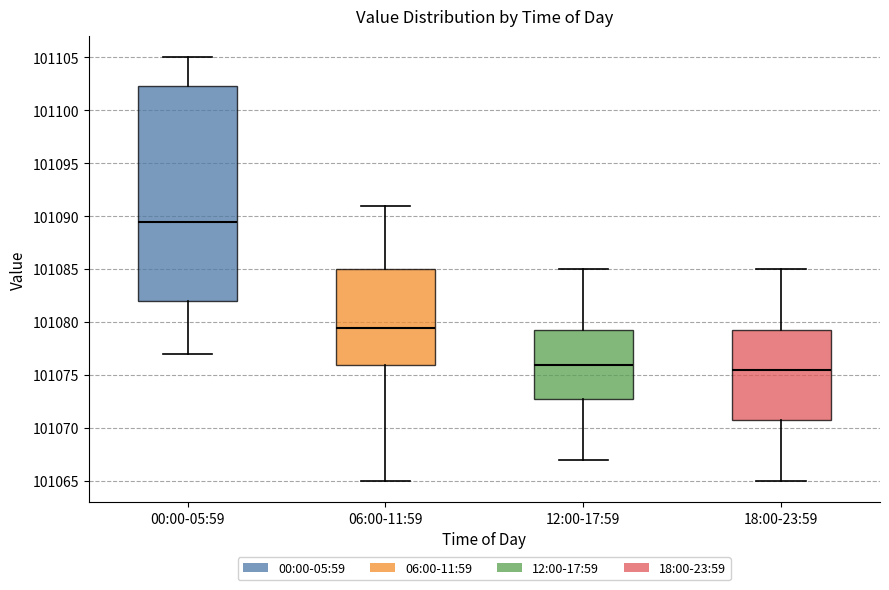

Which box is the tallest, from its lower edge to its upper edge?

00:00-05:59